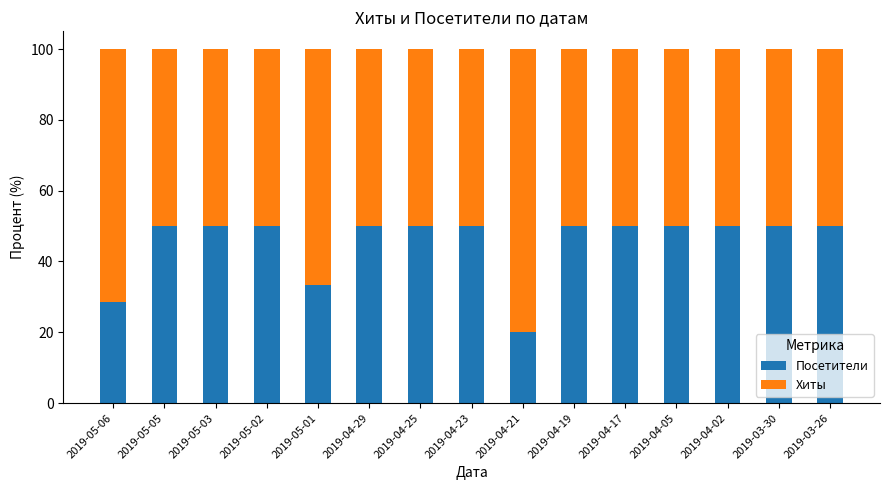

What are all the series names shown in the legend?

Посетители, Хиты